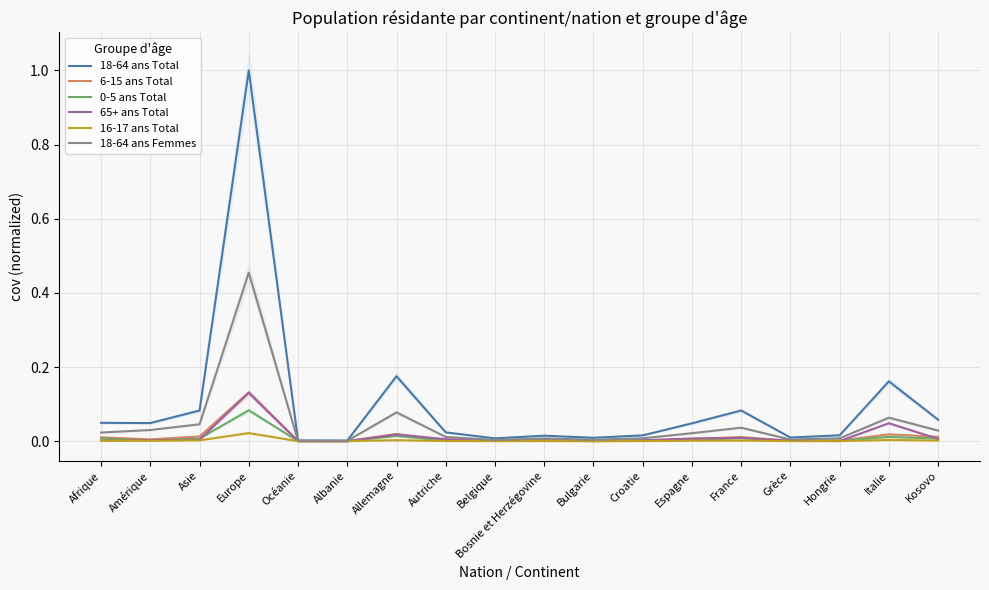

How many lines are shown in the chart?

6